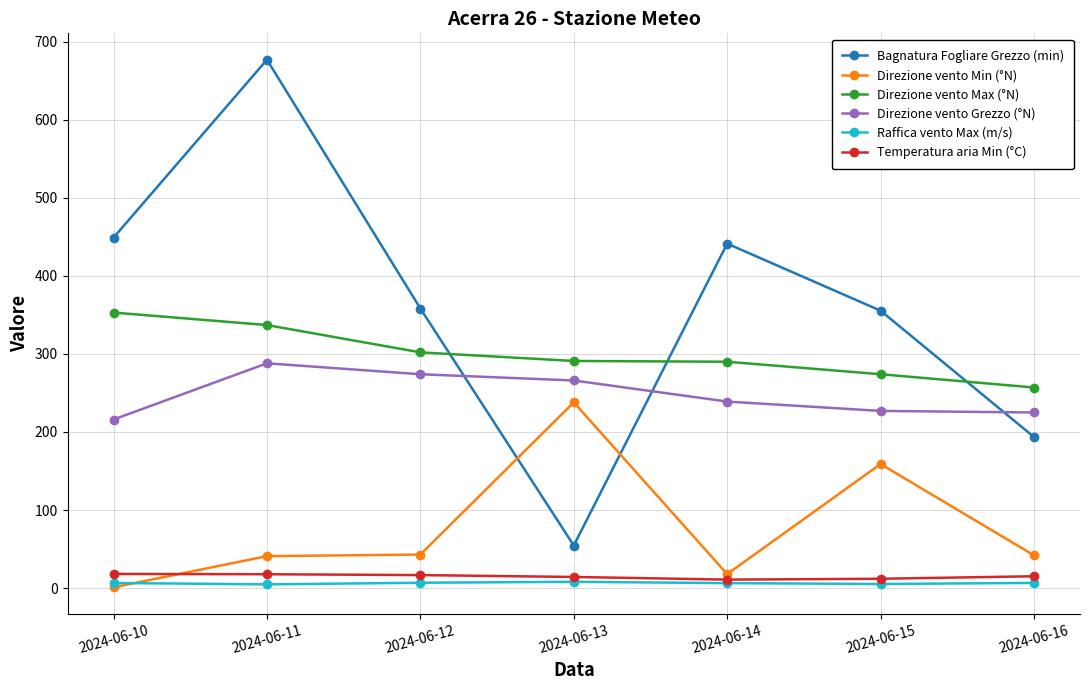

List the series in order of their peak value, highest first.

Bagnatura Fogliare Grezzo (min), Direzione vento Max (°N), Direzione vento Grezzo (°N), Direzione vento Min (°N), Temperatura aria Min (°C), Raffica vento Max (m/s)